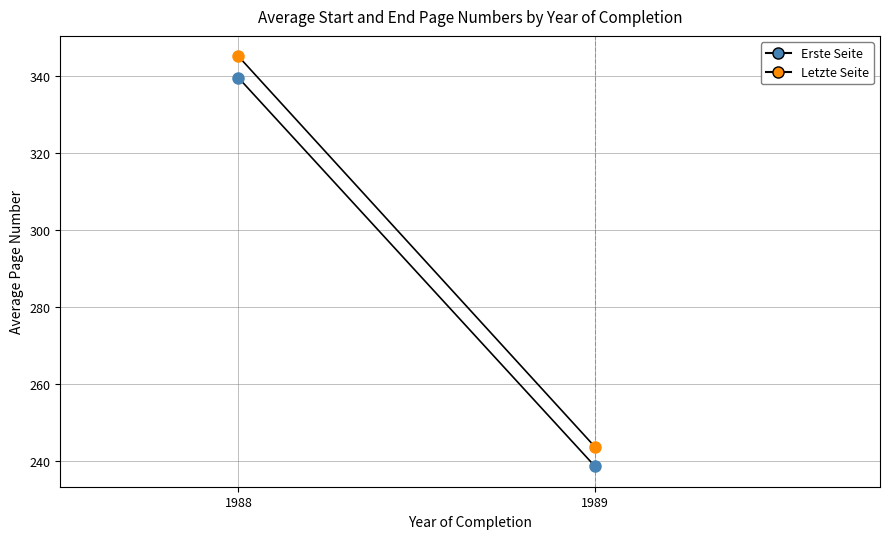

Where does the Letzte Seite series first go above 345?

1988